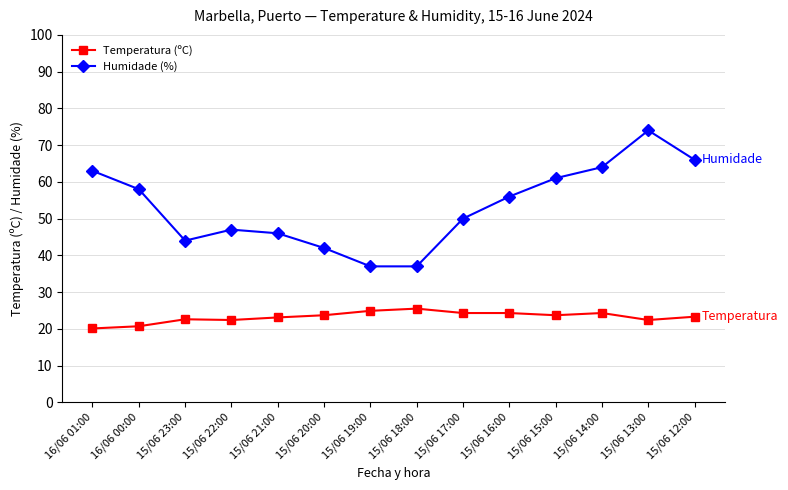

Which category has the highest value across all series?

15/06 13:00